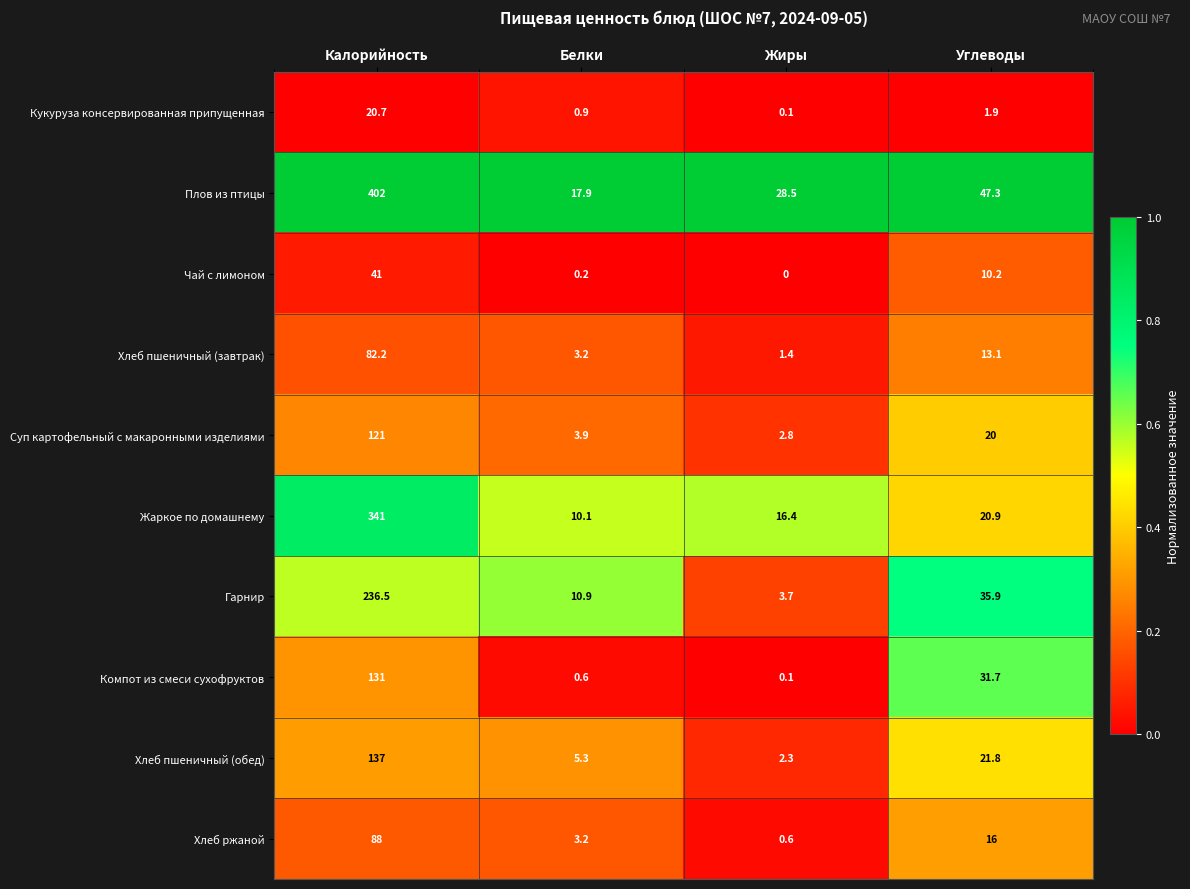

True or false: Кукуруза консервированная припущенная has a value of 33.3 at Калорийность.

False